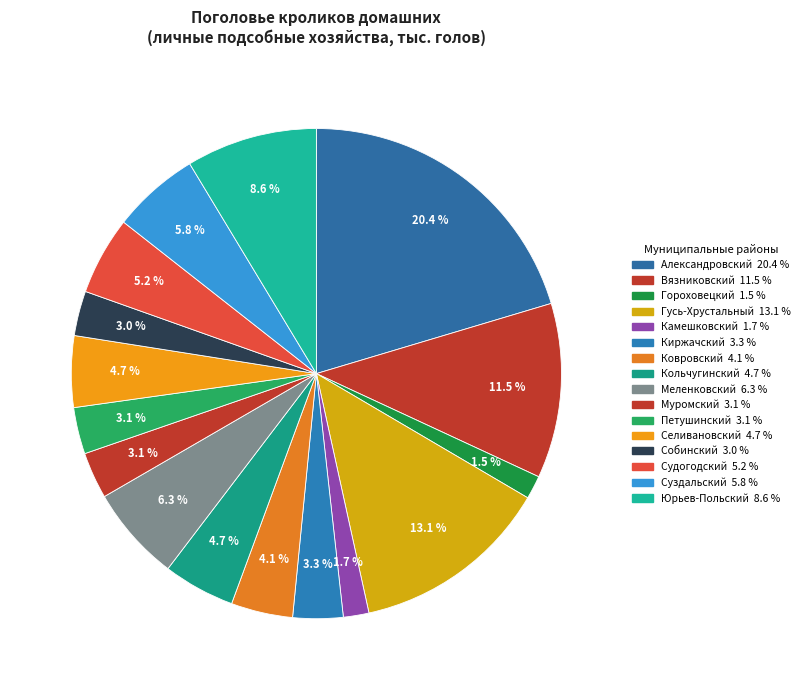

What percentage is NOT represented by Гороховецкий?

98.5%